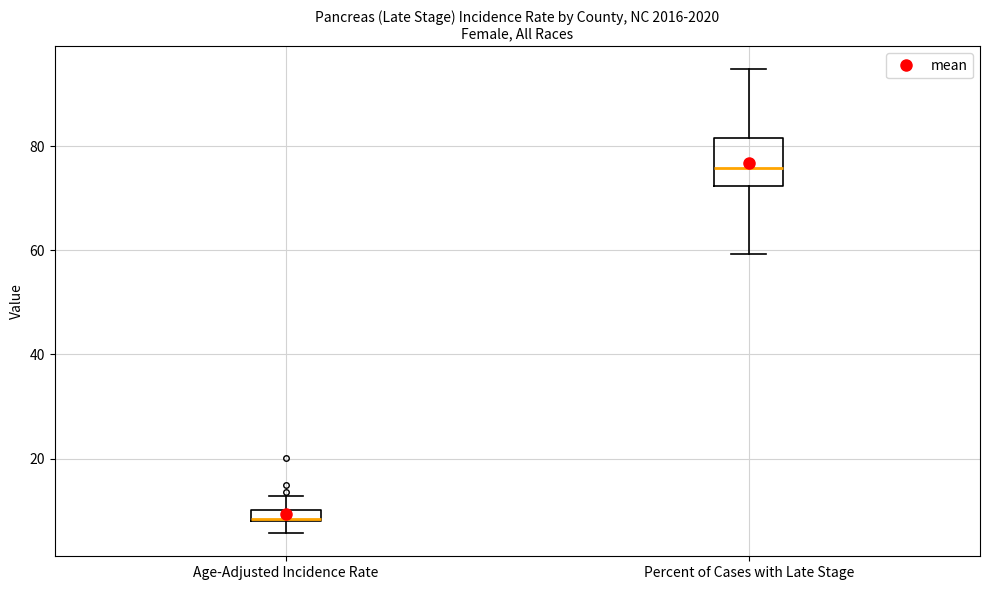

Which box has the highest median line?

Percent of Cases with Late Stage